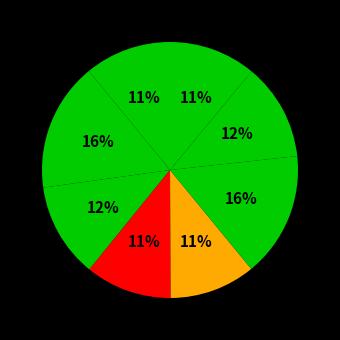

How many slices are in this pie chart?

8